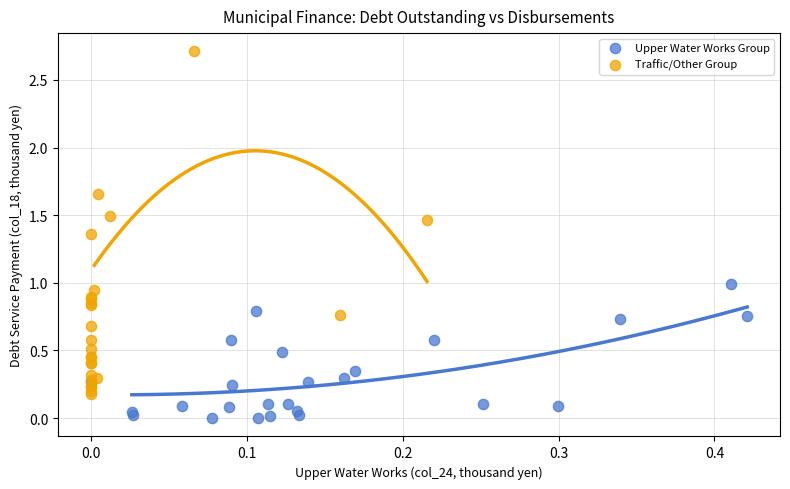

Which series contains the lowest Y value?

Upper Water Works Group